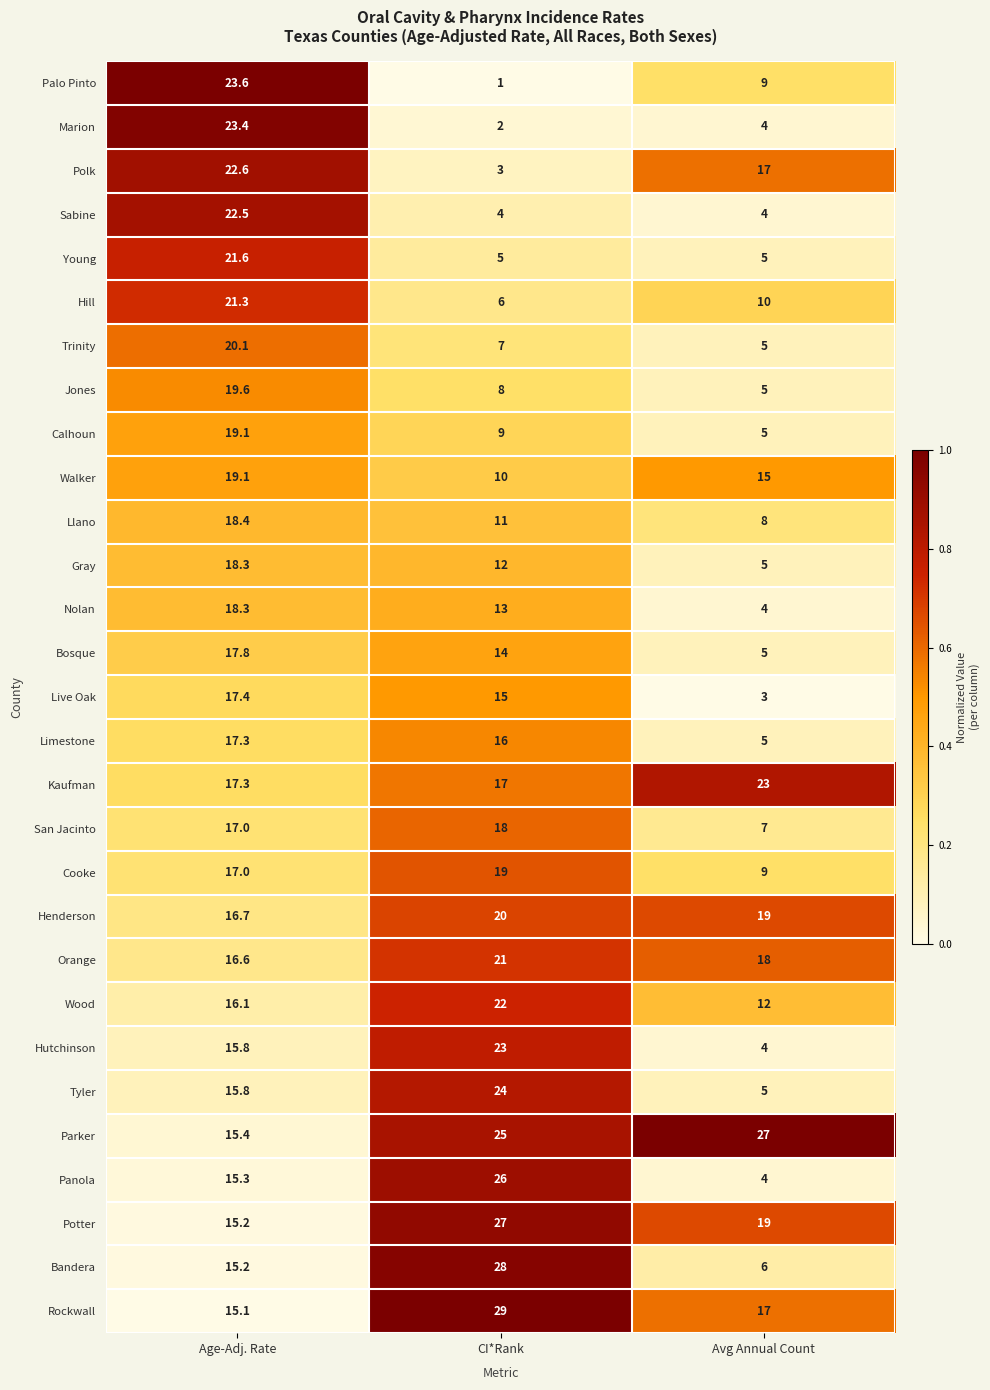

At which category is the sum across all series the highest?

Age-Adj. Rate